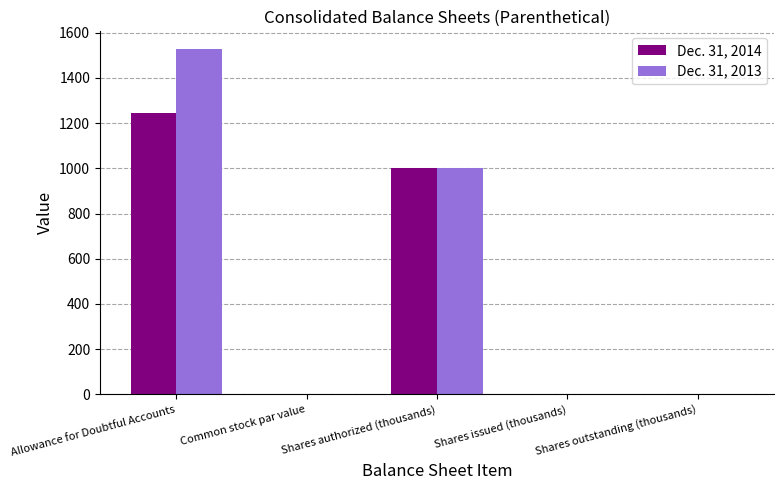

At which category is the sum across all series the highest?

Allowance for Doubtful Accounts